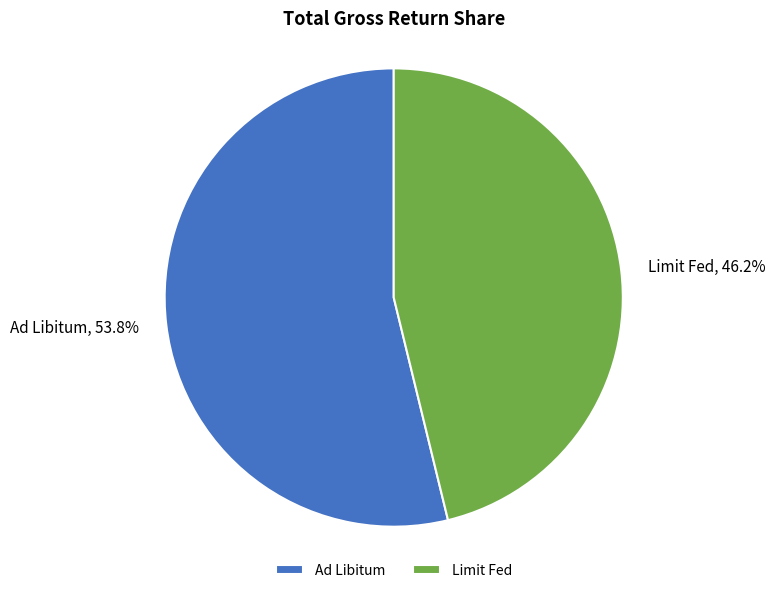

What percentage is the Ad Libitum slice, to the nearest percent?

54%